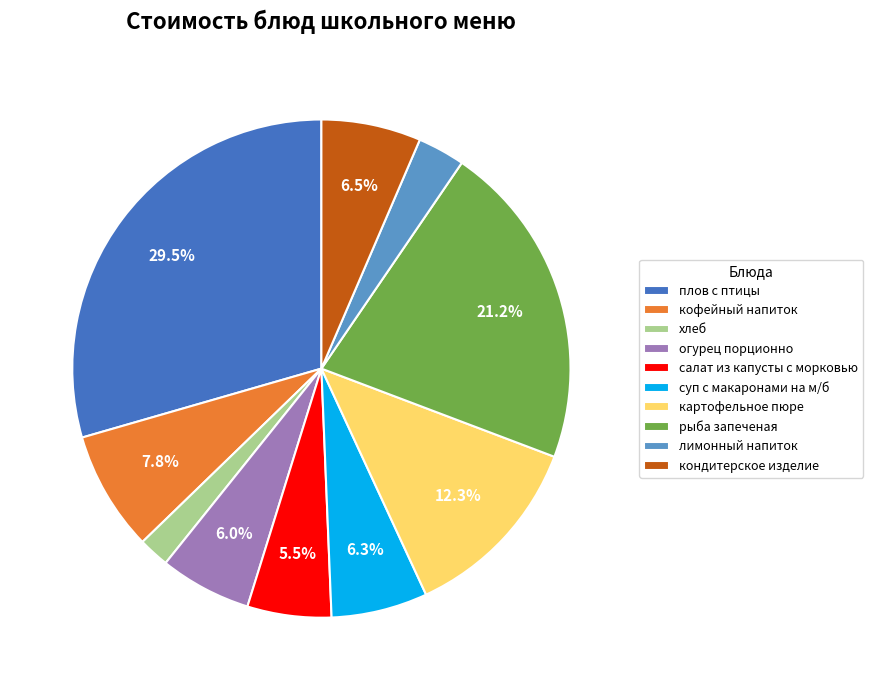

How many slices are in this pie chart?

10